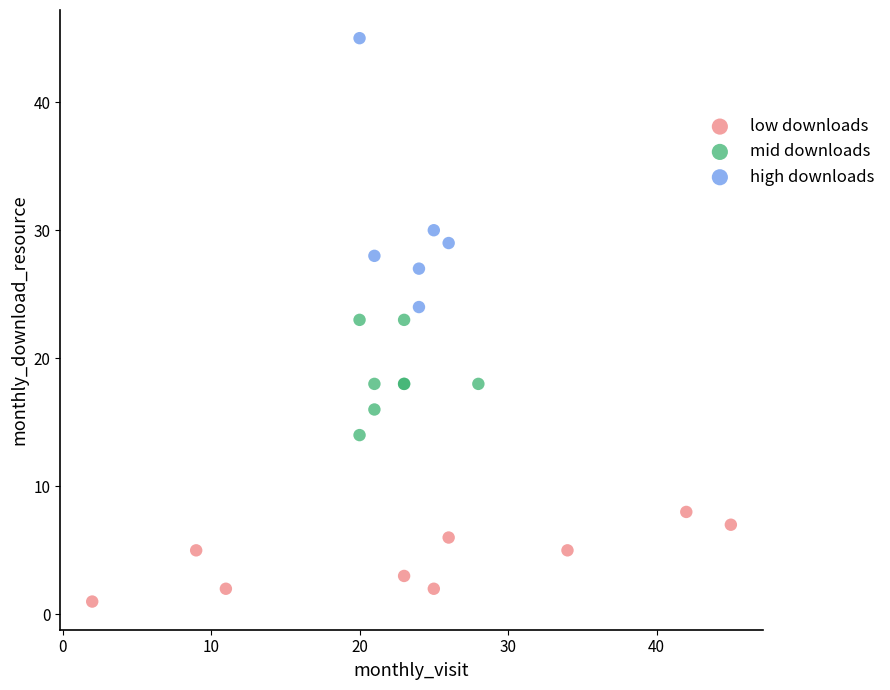

Which series has the widest spread of Y values?

high downloads